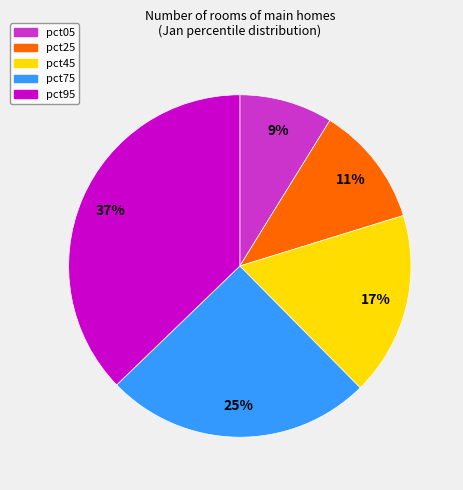

Does any single category account for the majority?

No